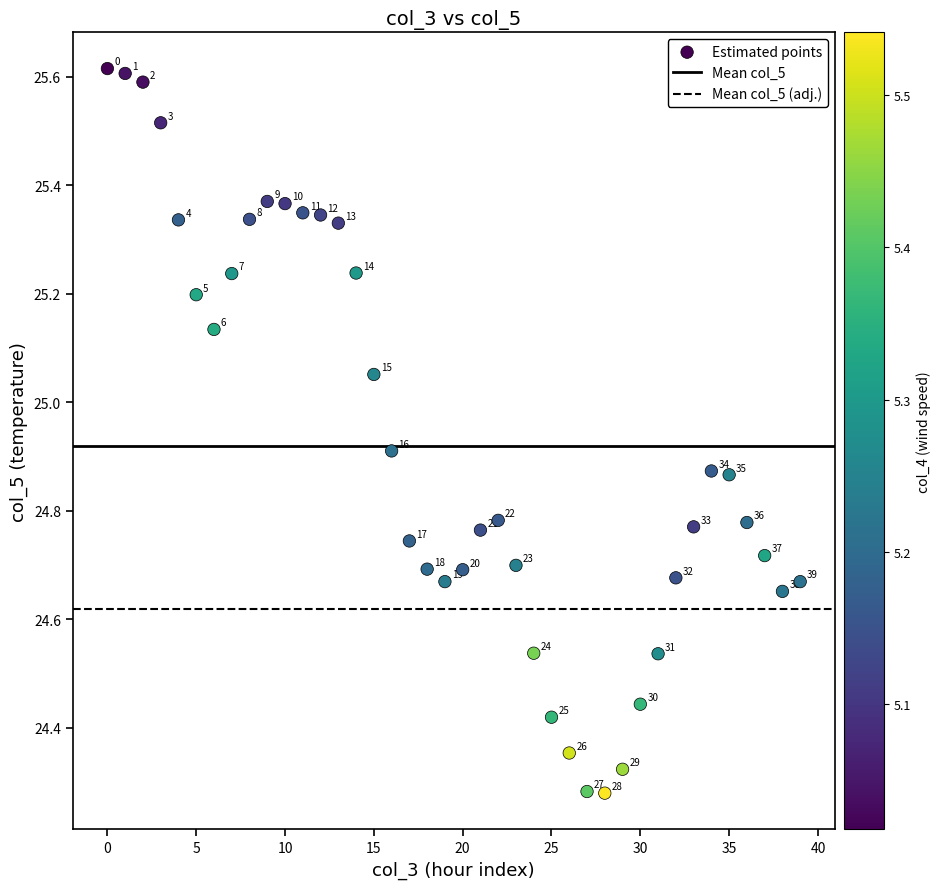

What is the range of Y values (max minus min)?

1.3